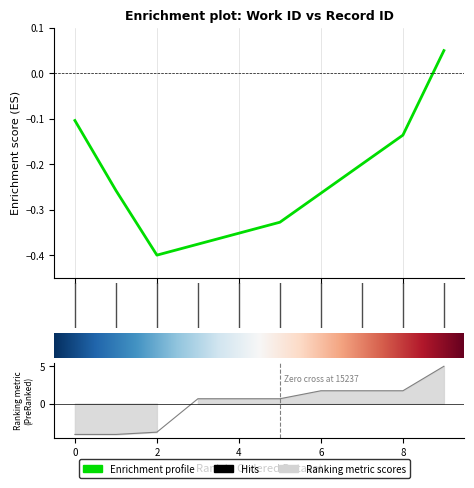

Does the chart display data point markers on the line(s)?

No